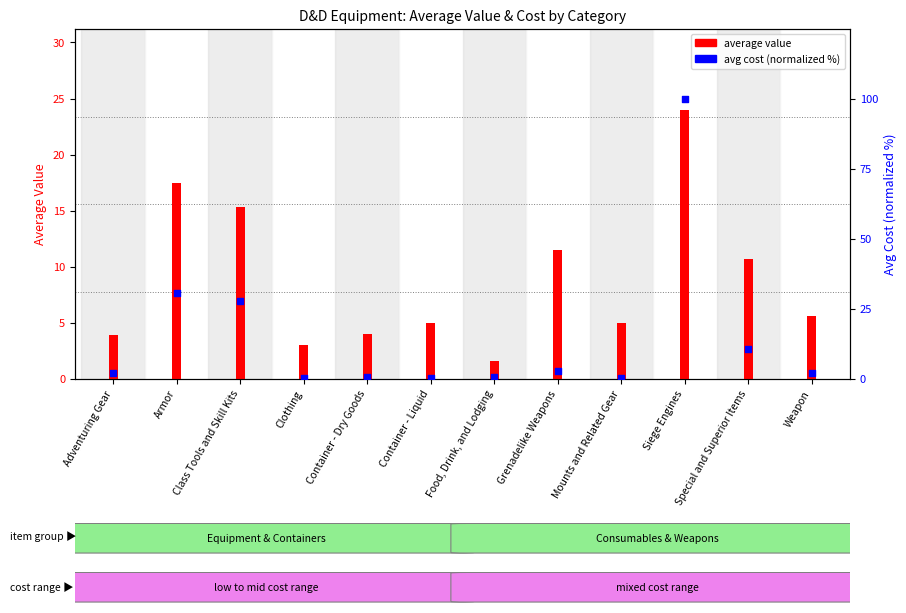

Is the value of avg cost (normalized %) at Clothing greater than the value of average value at Mounts and Related Gear?

No